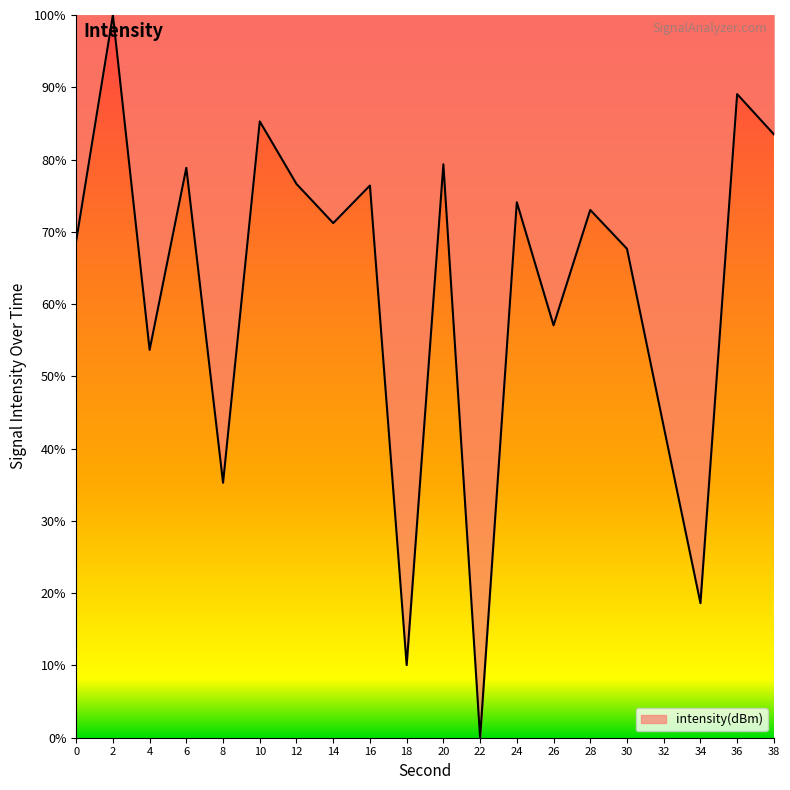

Is it true that the value at 4 is 53.7?

True